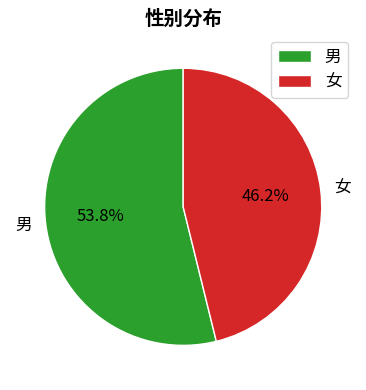

The 女 slice represents 46% of the pie. True or false?

True